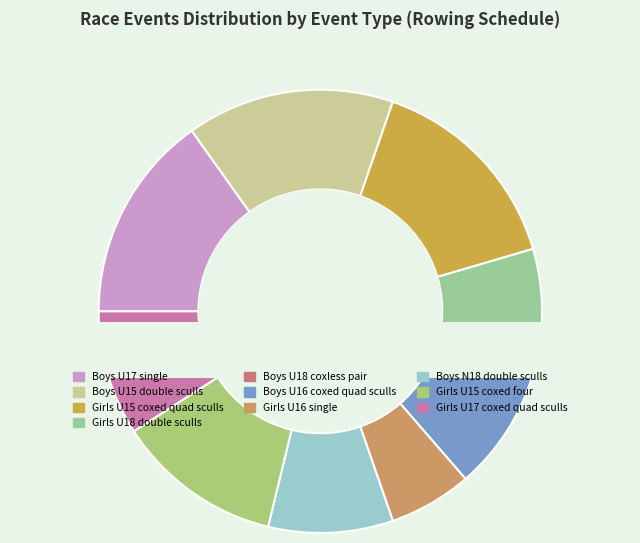

To the nearest percent, what is the combined percentage of Boys U17 single and Girls U18 double sculls?

21%